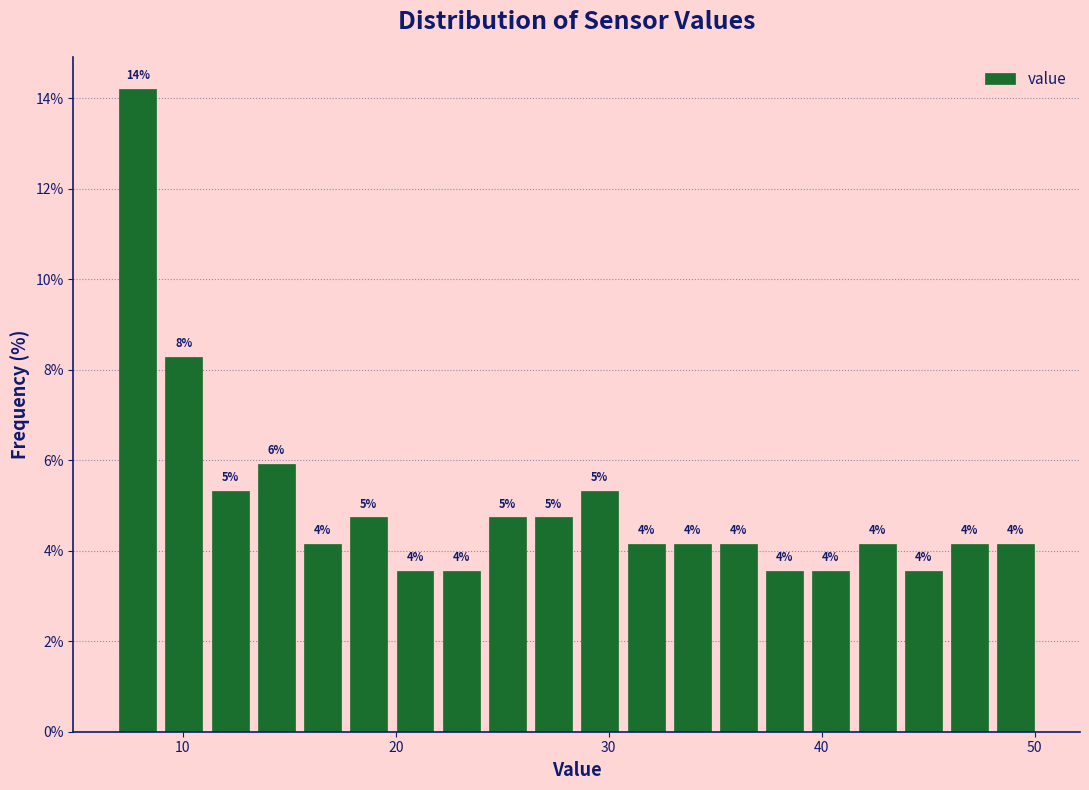

Read against the x-axis, roughly where is the centre of the tallest bar?

8